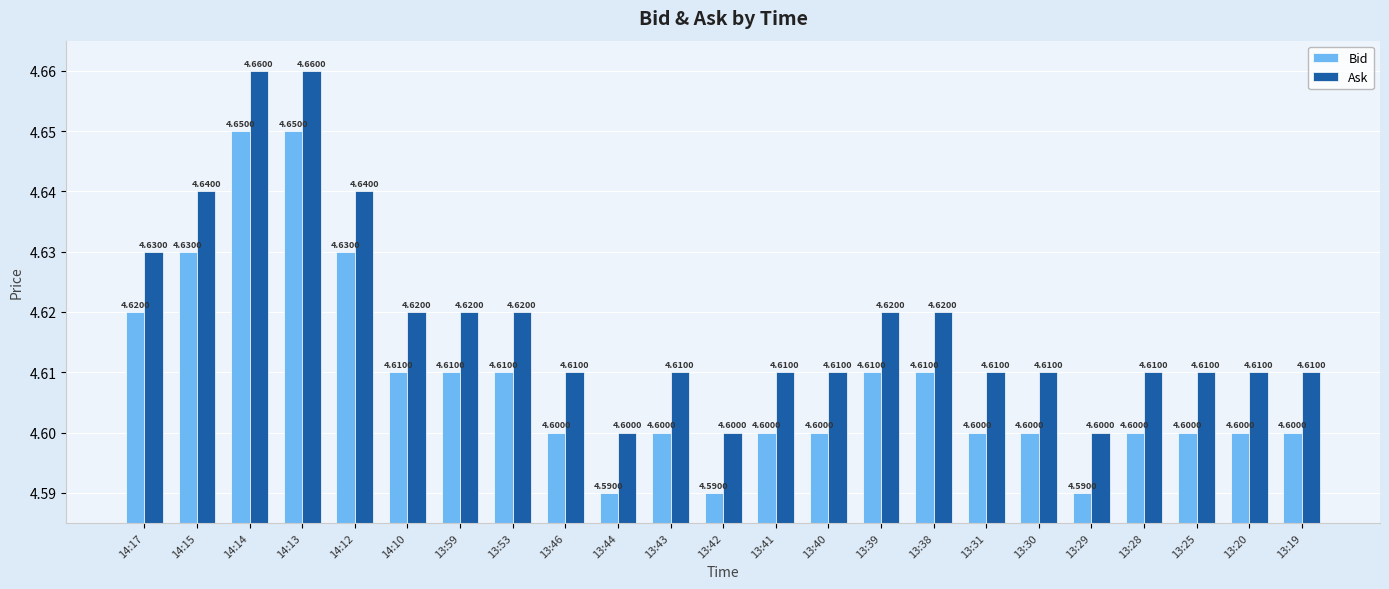

How many Bid values are between 4 and 5?

23